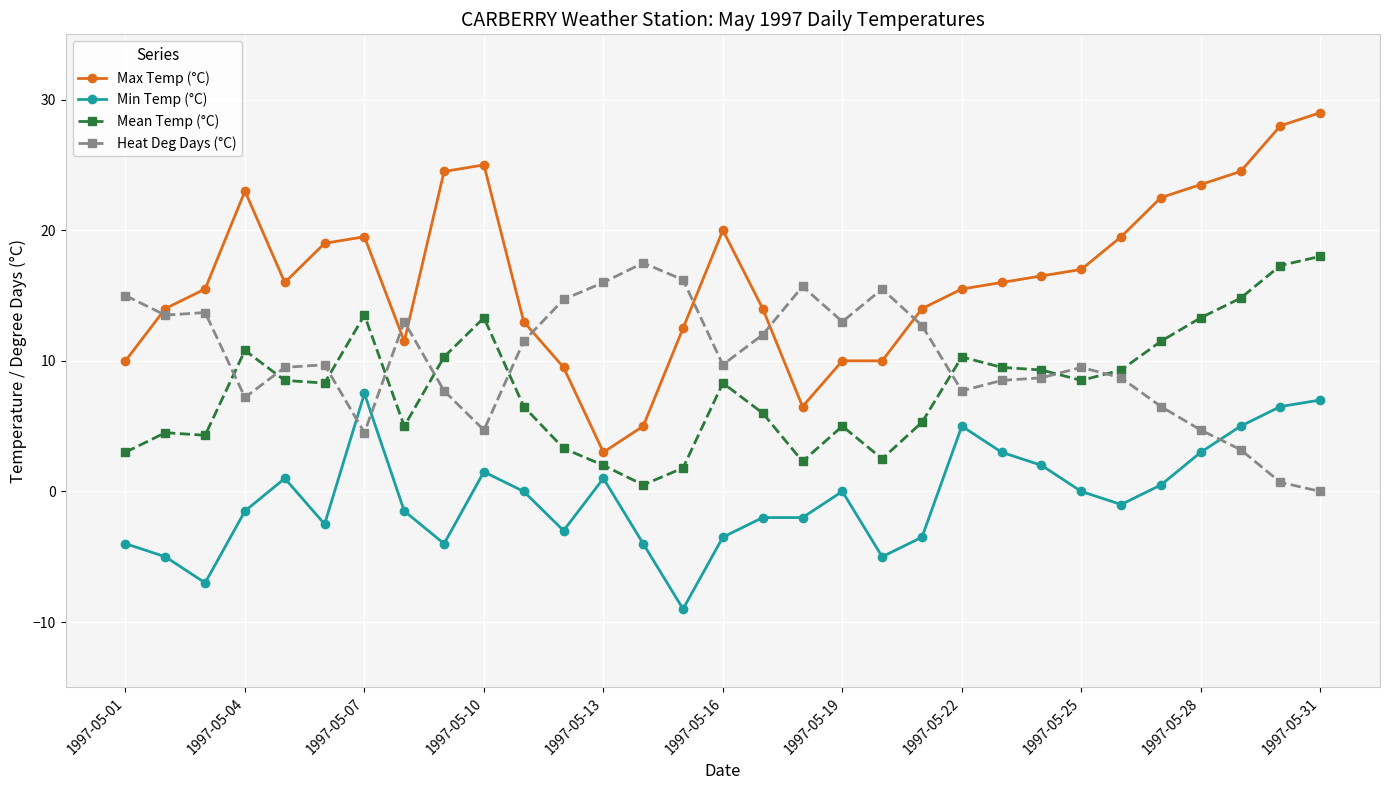

What is the difference between the maximum and minimum values in the Min Temp (°C) series?

16.5